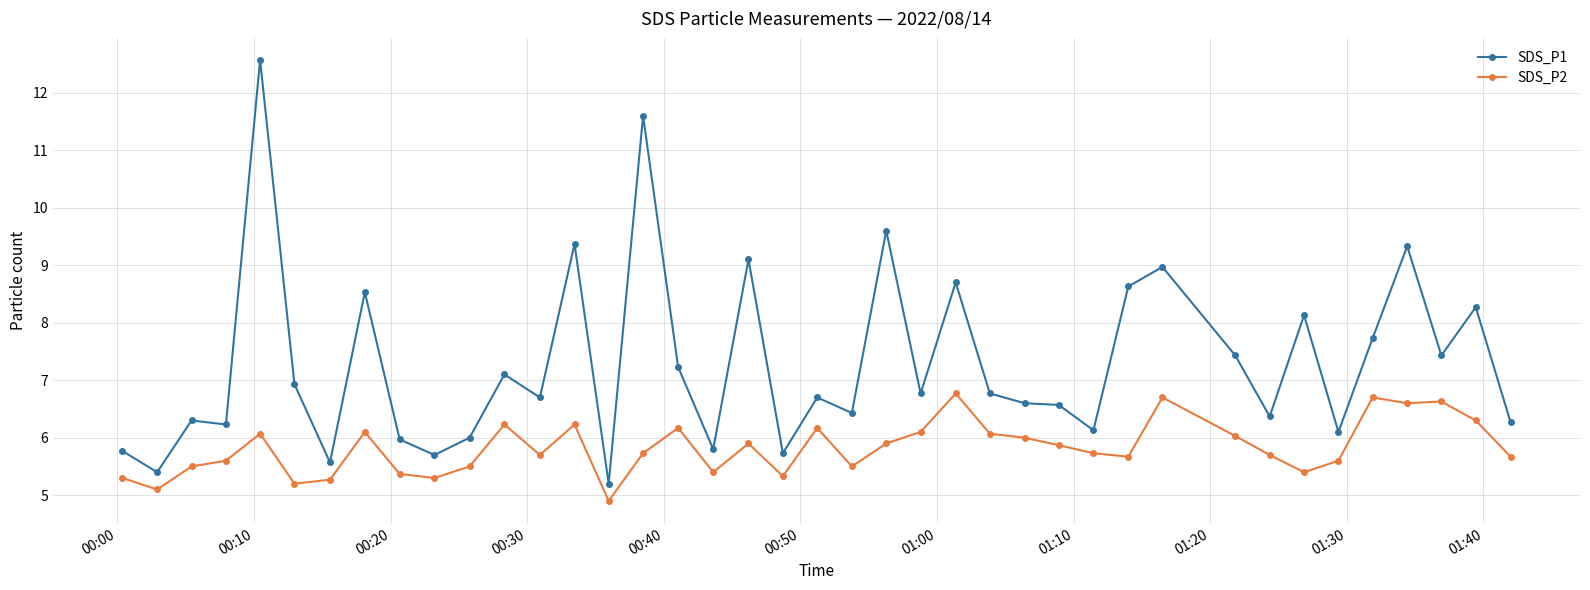

True or false: SDS_P1 and SDS_P2 intersect in this chart.

False